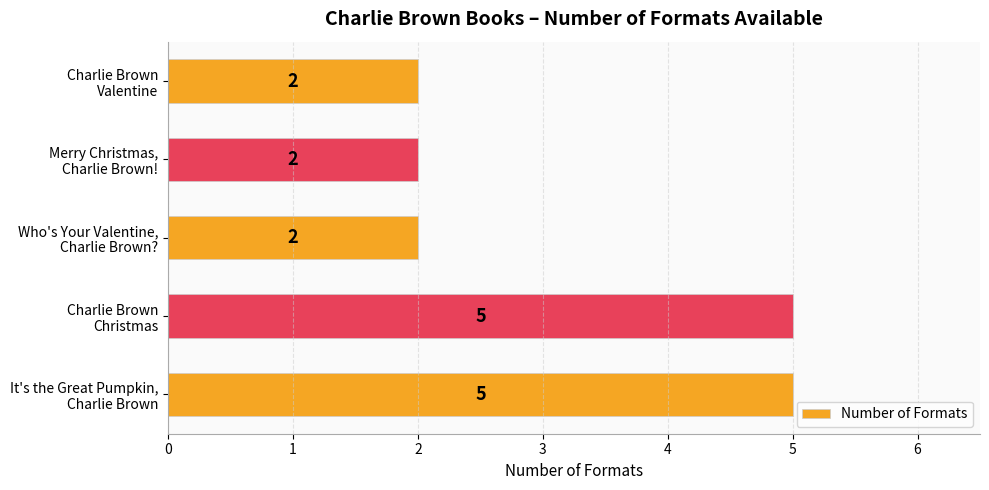

Reading bottom to top, transcribe all the data shown in this chart.

5	5	2	2	2